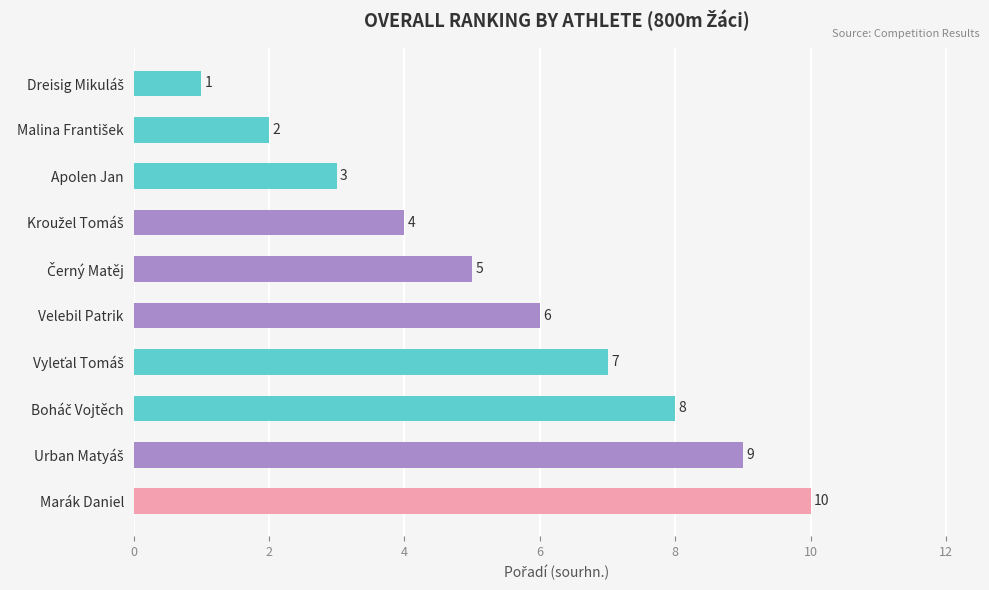

What is the value of the 7th bar from the top?

7